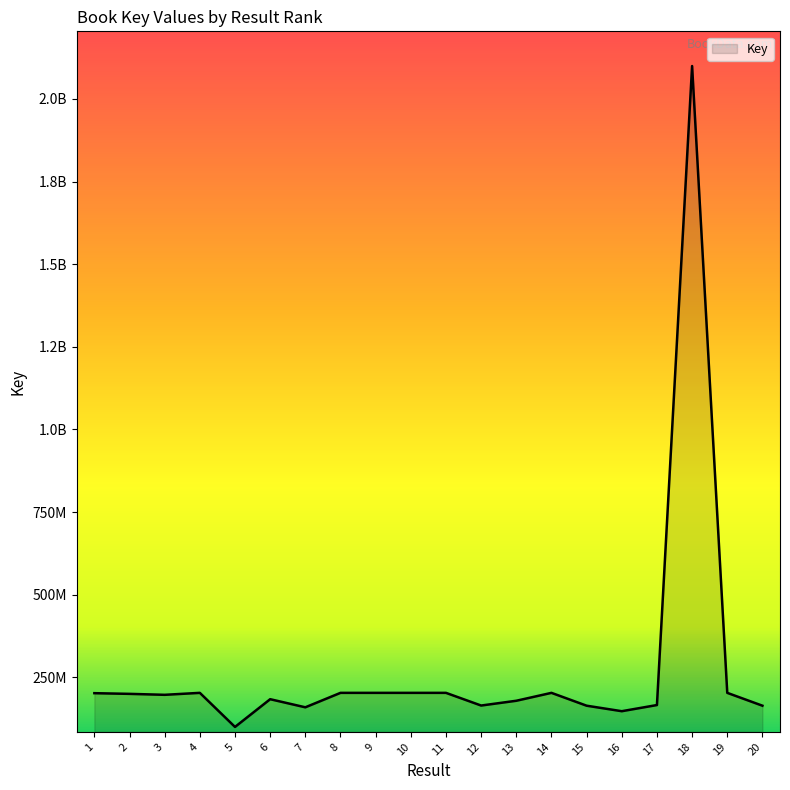

Does the chart display data point markers on the line(s)?

No